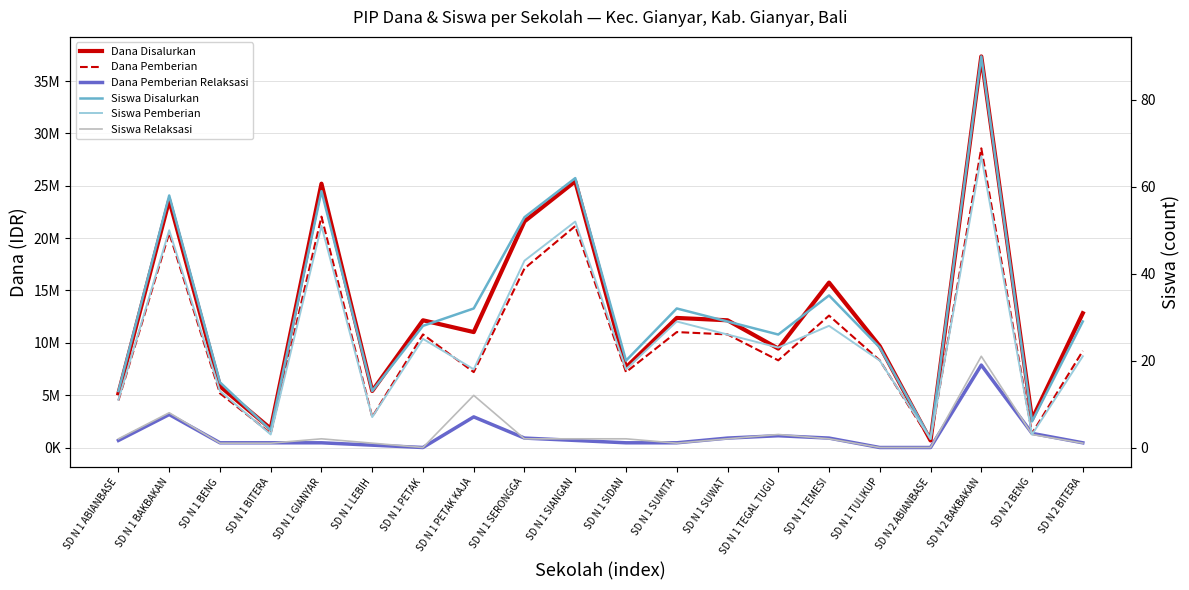

What is the difference between the second highest and minimum values in the Siswa Relaksasi series?

12